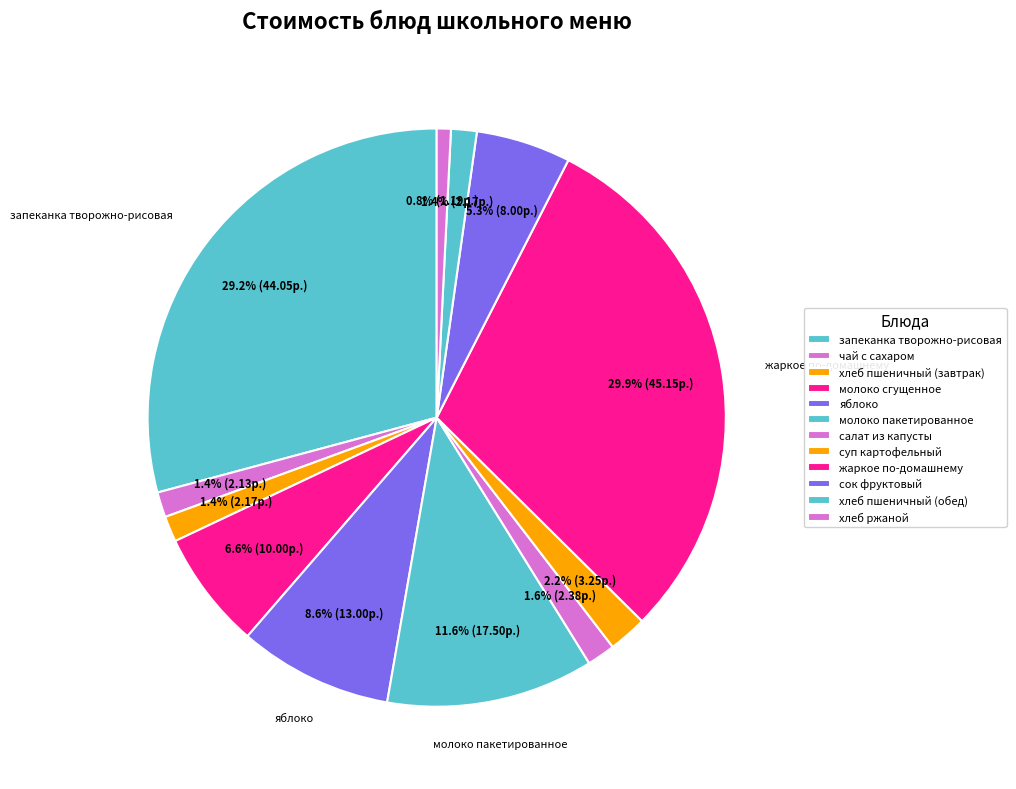

To the nearest percent, what is the difference between the молоко пакетированное and жаркое по-домашнему slice percentages?

18%